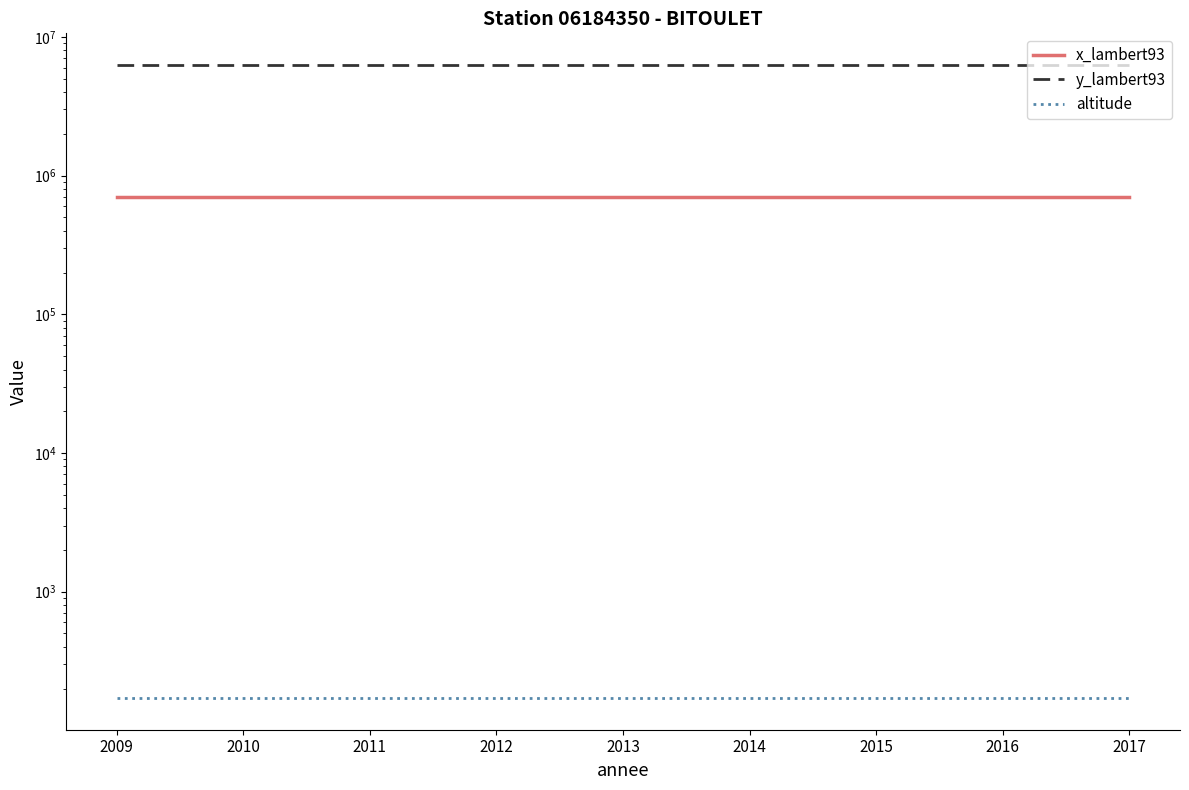

Is it true that x_lambert93 equals 706714 at 2016?

True